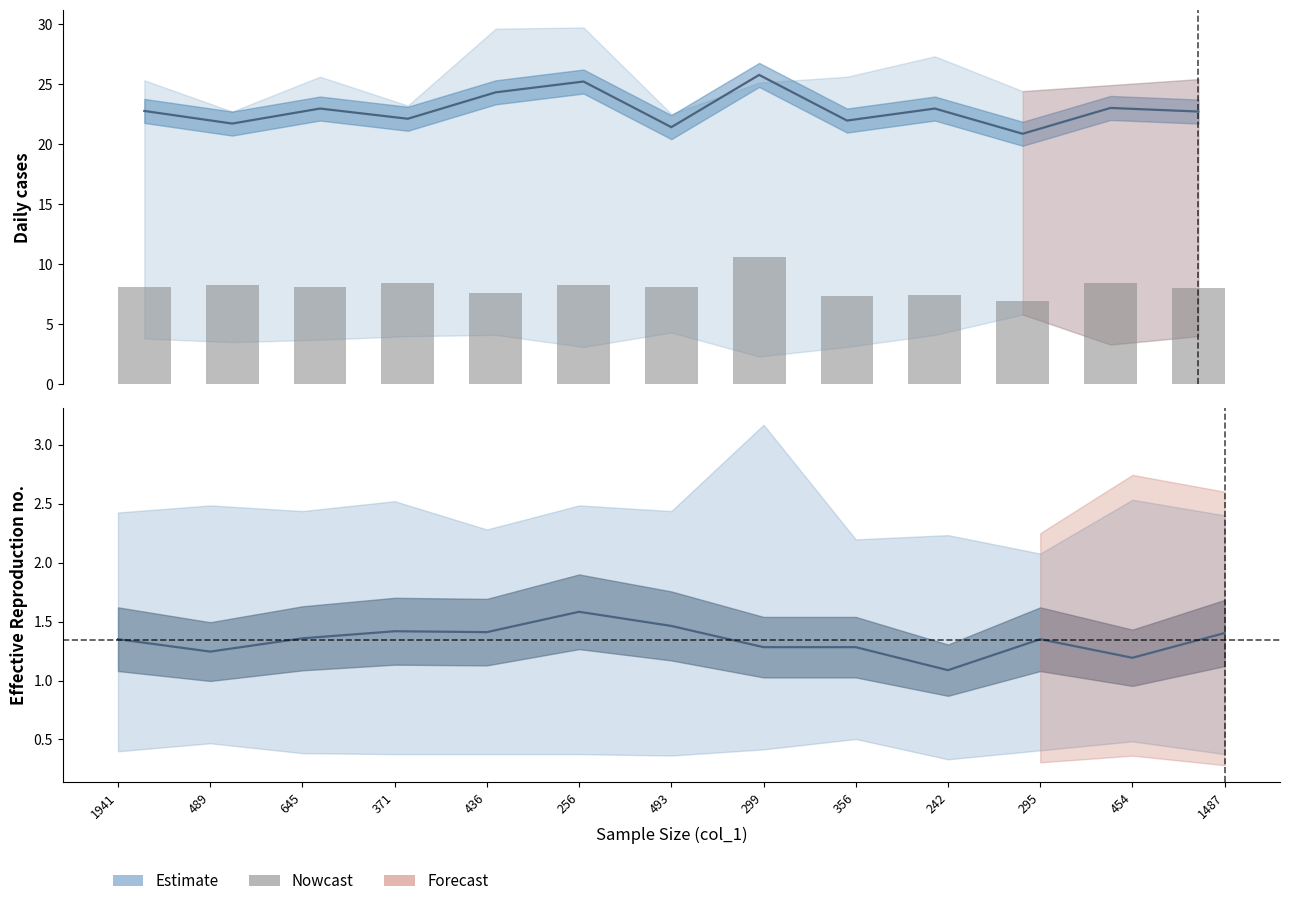

Reading right to left, list all the values displayed in this chart.

1487=8.0	454=8.4	295=6.9	242=7.4	356=7.3	299=10.6	493=8.1	256=8.3	436=7.6	371=8.4	645=8.1	489=8.3	1941=8.1